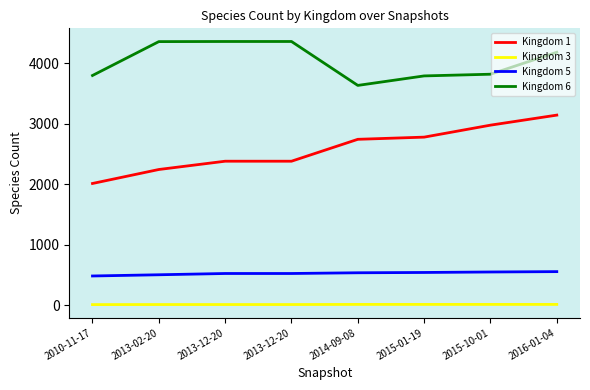

Does the chart display data point markers on the line(s)?

No